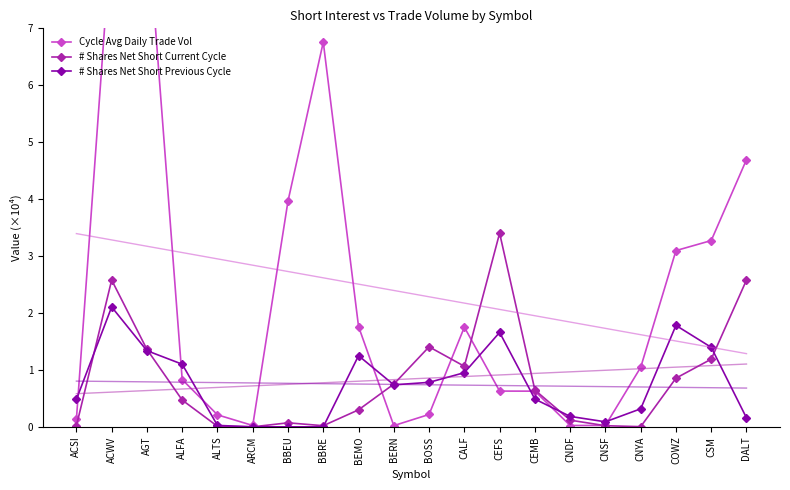

Which series has the largest total across all categories?

Cycle Avg Daily Trade Vol